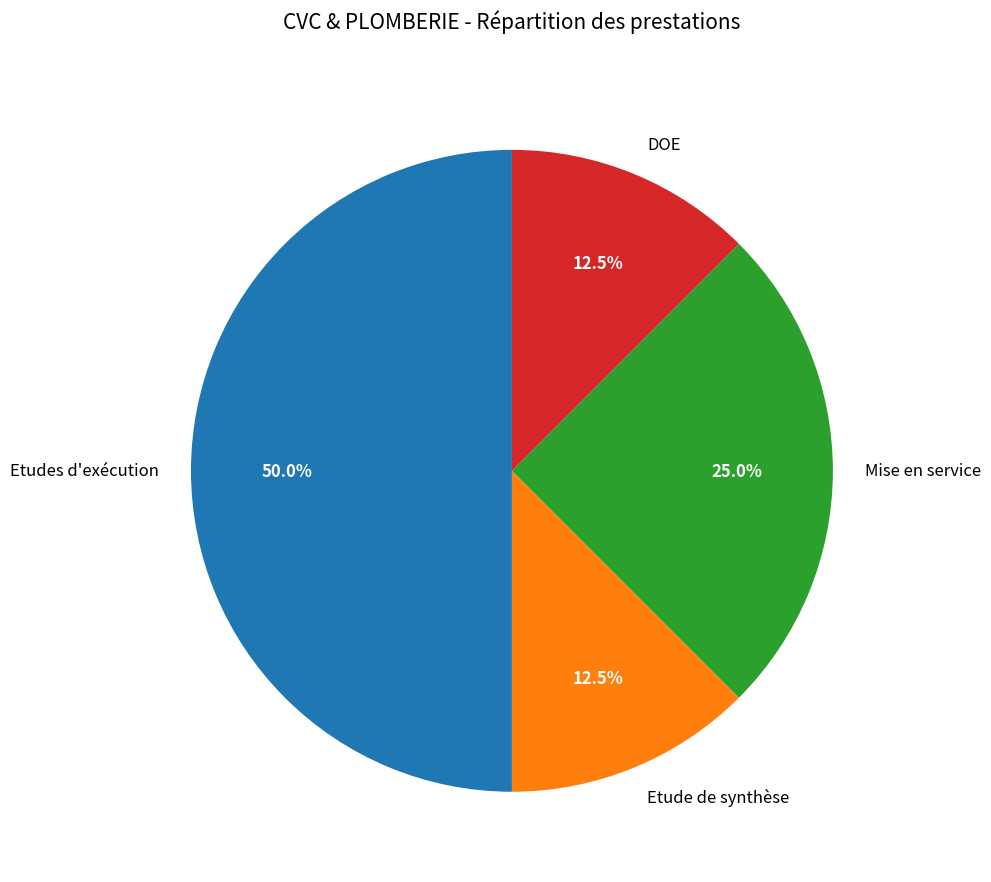

Does Mise en service represent more than half of the total?

No